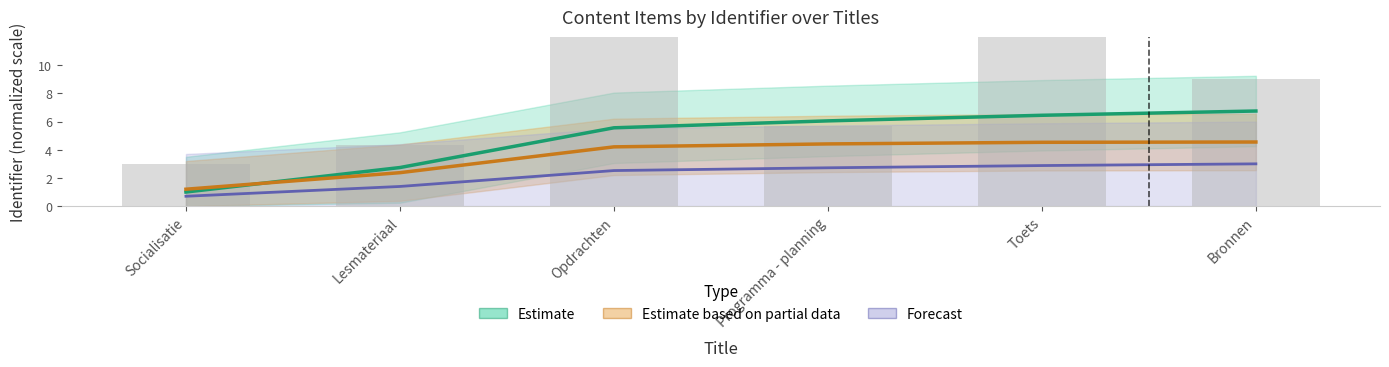

List the series in order of their overall mean, highest first.

Estimate, Estimate based on partial data, Forecast